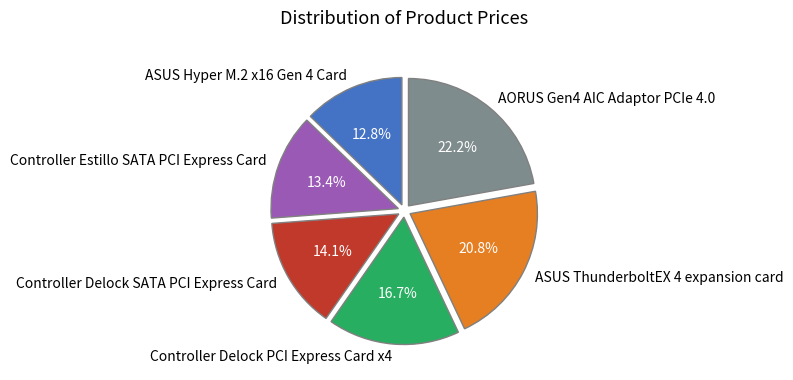

To the nearest percent, what is the average slice percentage?

17%